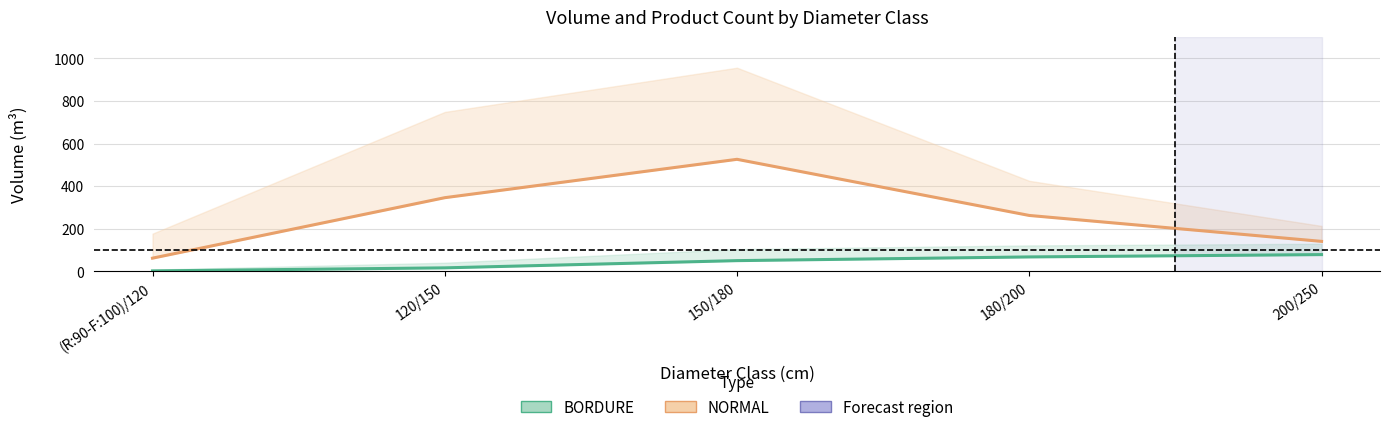

Does the chart display data point markers on the line(s)?

No